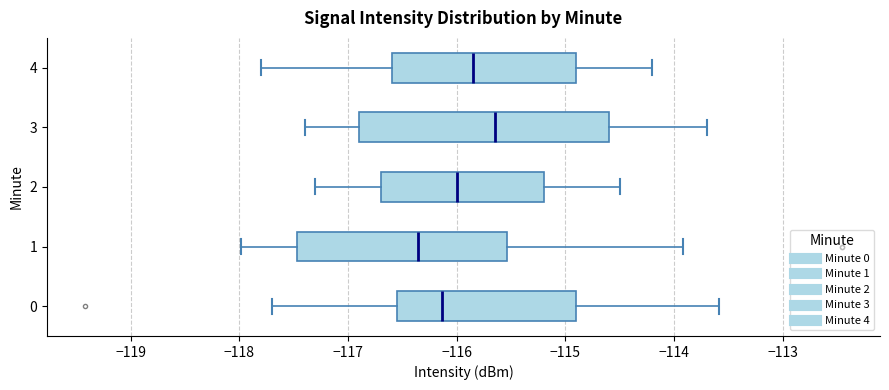

Which box is the widest, from its left edge to its right edge?

3